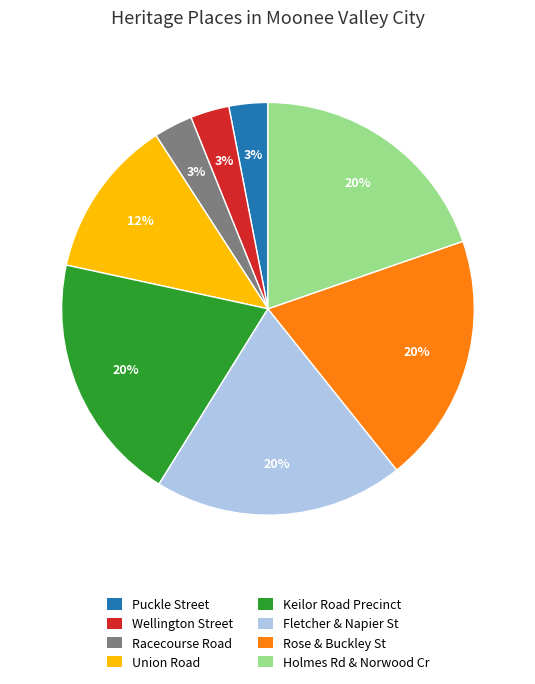

To the nearest percent, what is the average slice percentage?

12%